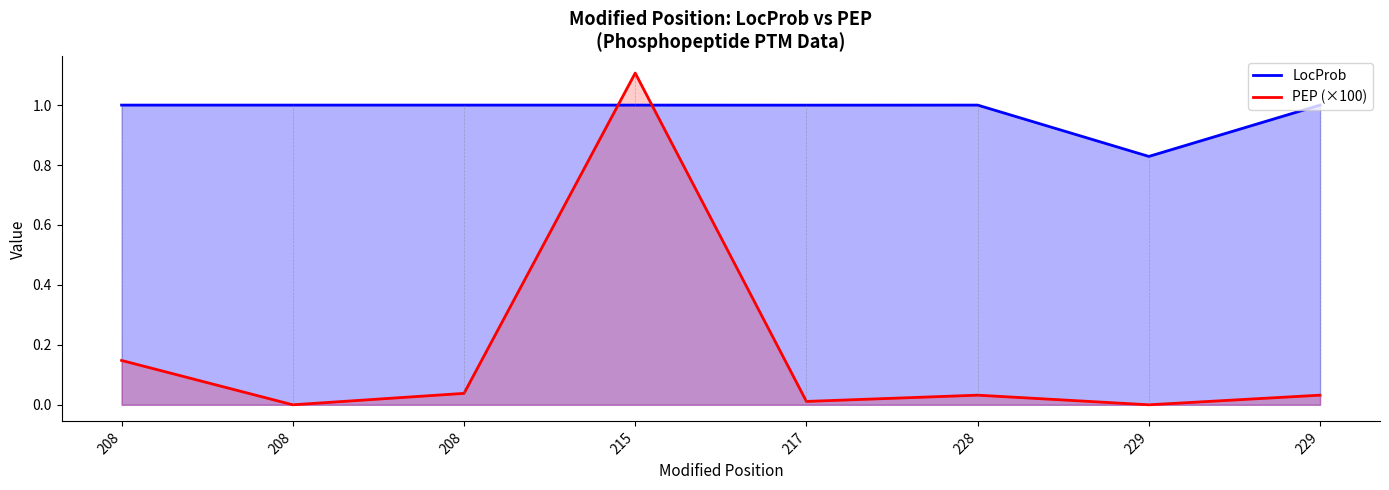

Is it true that PEP (×100) equals 0.0 at 229?

False